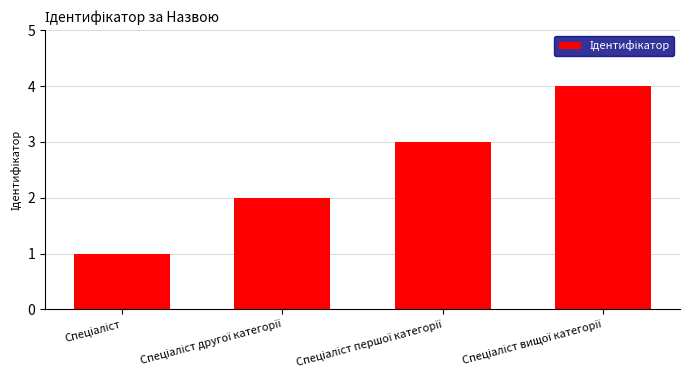

What is the difference between the maximum and minimum values?

3